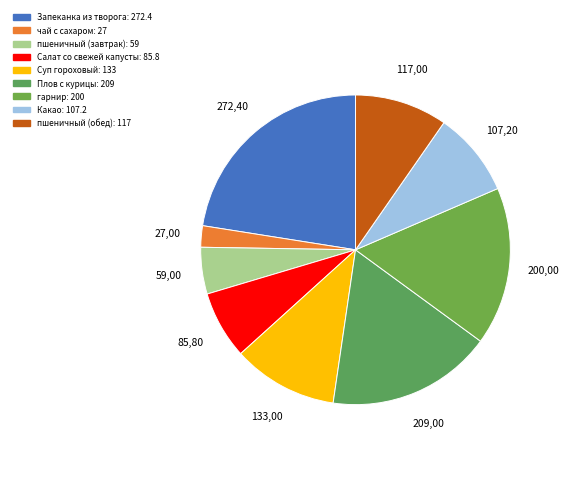

What is the total percentage of Суп гороховый and Запеканка из творога?

33.5%